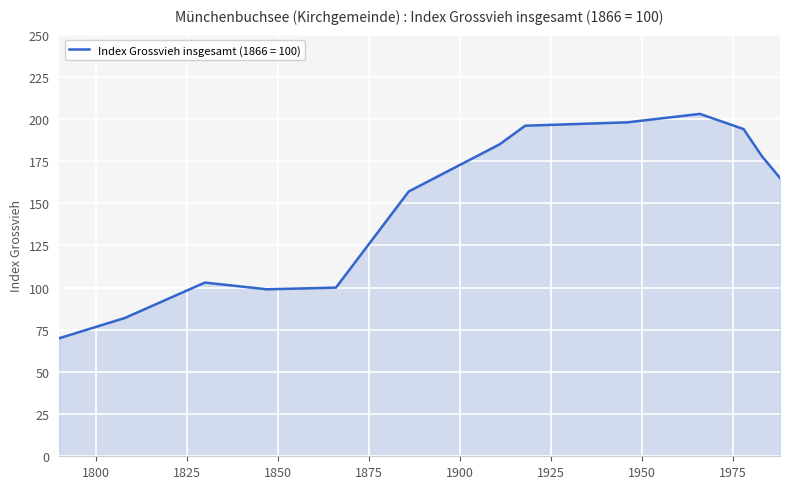

What is the greatest value displayed?

203